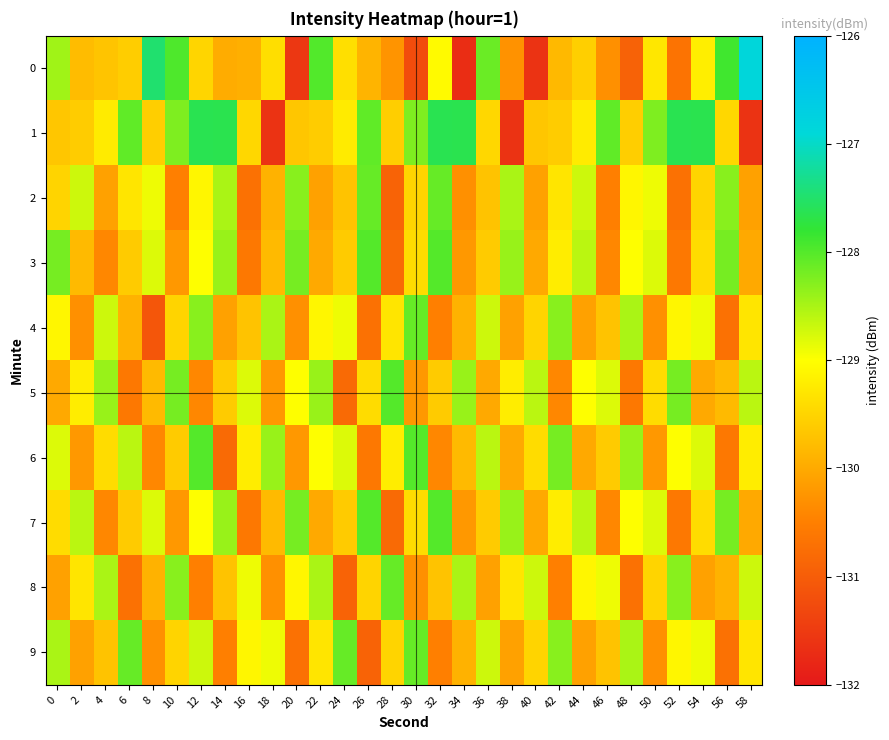

What is the total value across all series at 20?

-1295.2